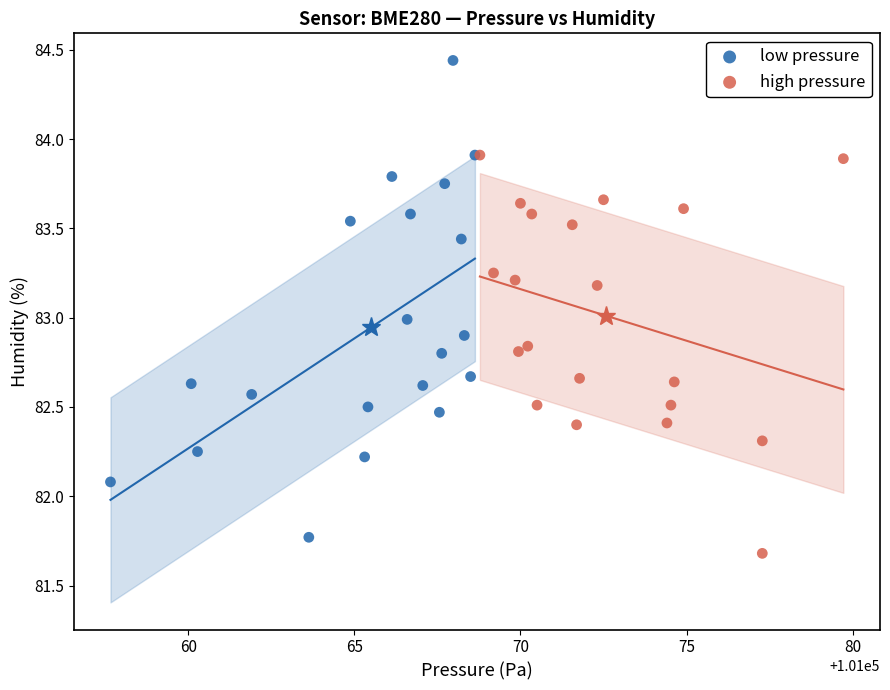

Which series has the largest Y range (max minus min)?

low pressure